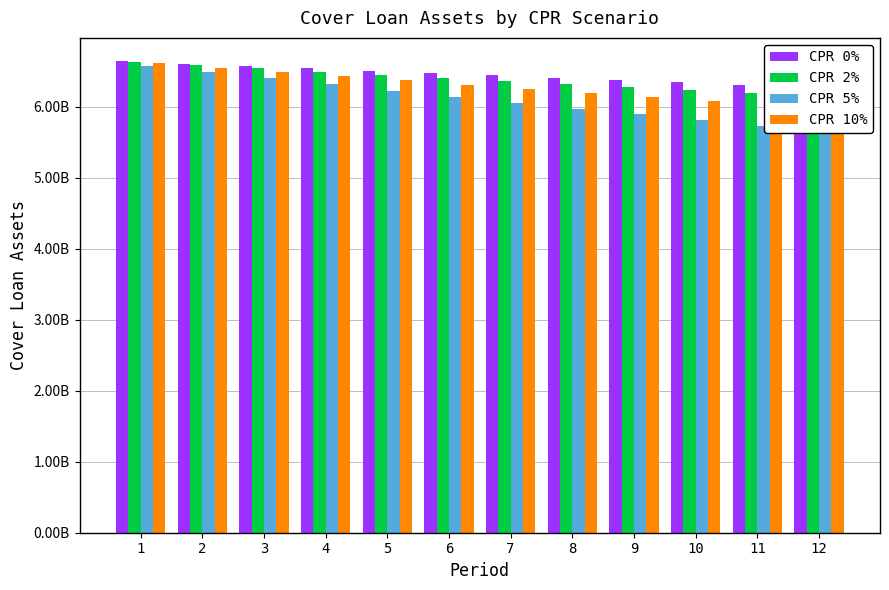

What is the difference between the highest and lowest values at 1?

58007076